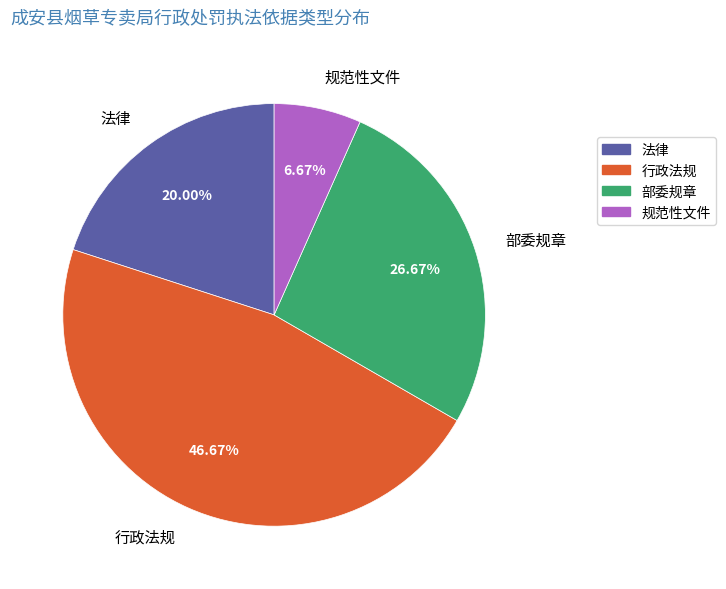

What percentage is NOT represented by 行政法规?

53.3%